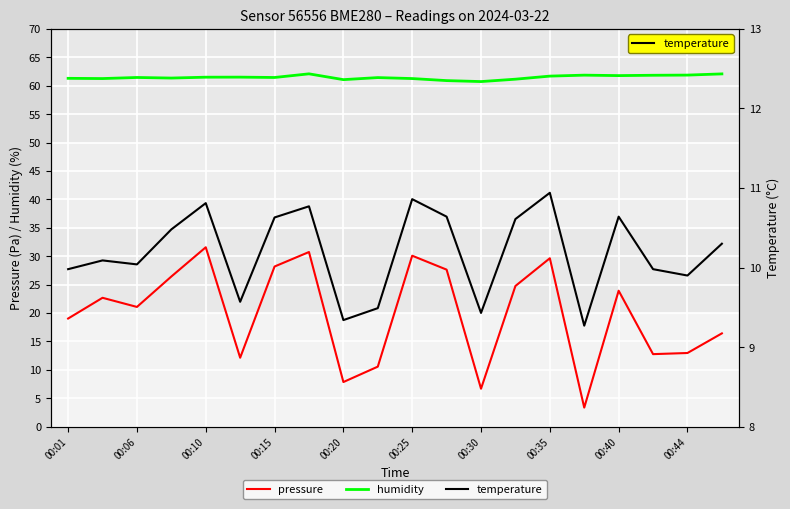

Which has a higher value, 00:06 or 00:20?

00:06